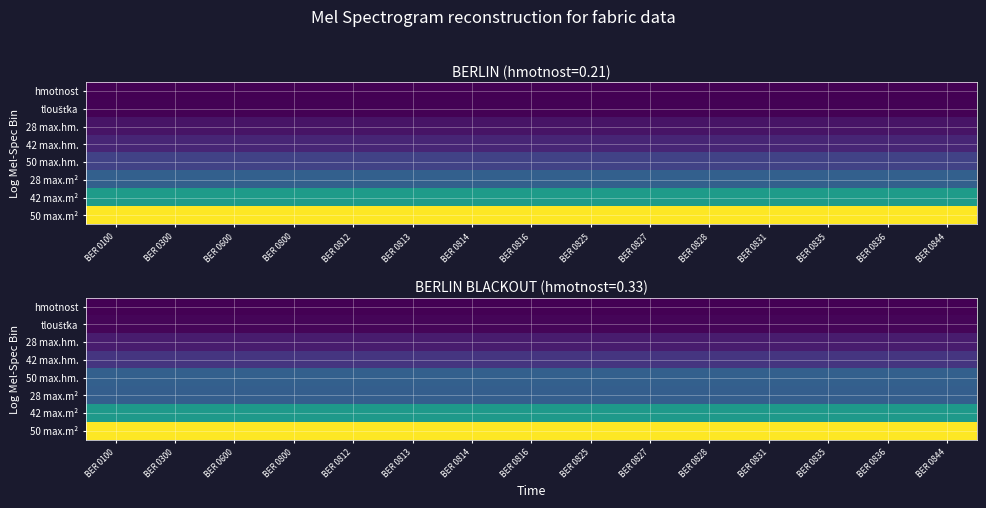

What is the total value across all series at BER 0835?

25.5